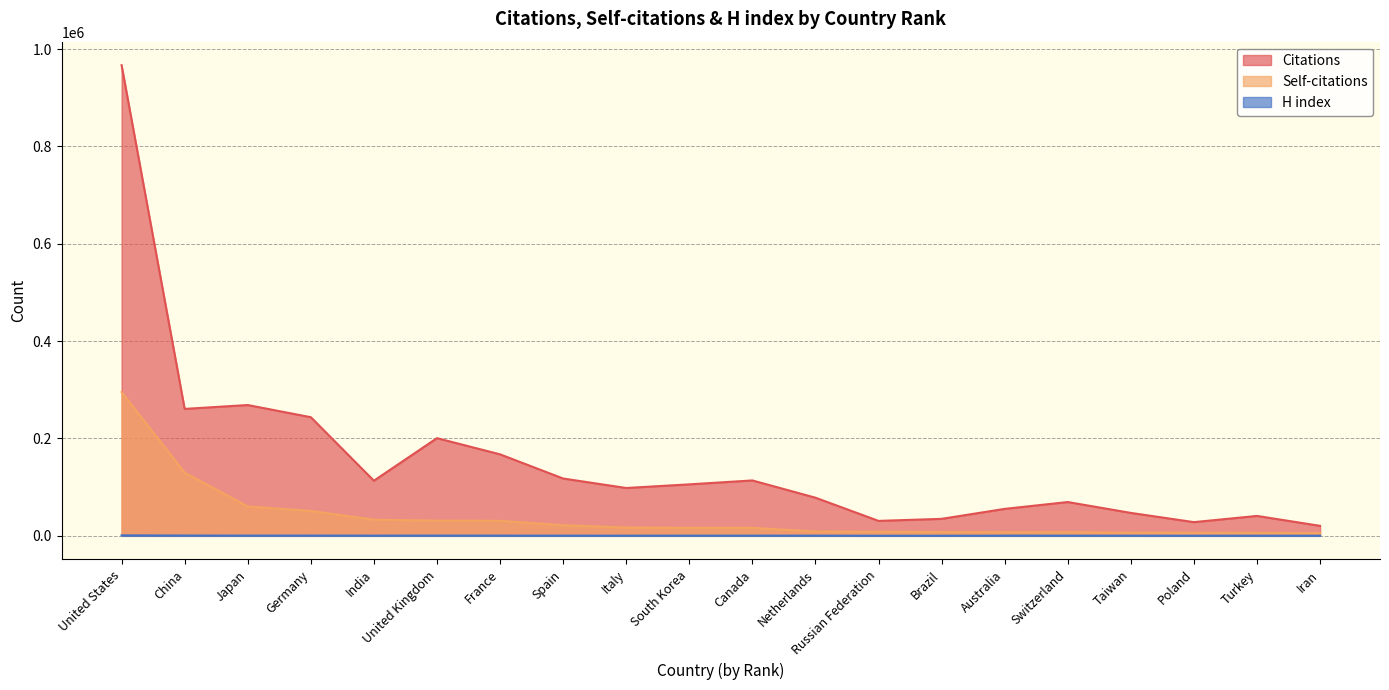

What is the sum of the H index values at Japan and Australia?

920